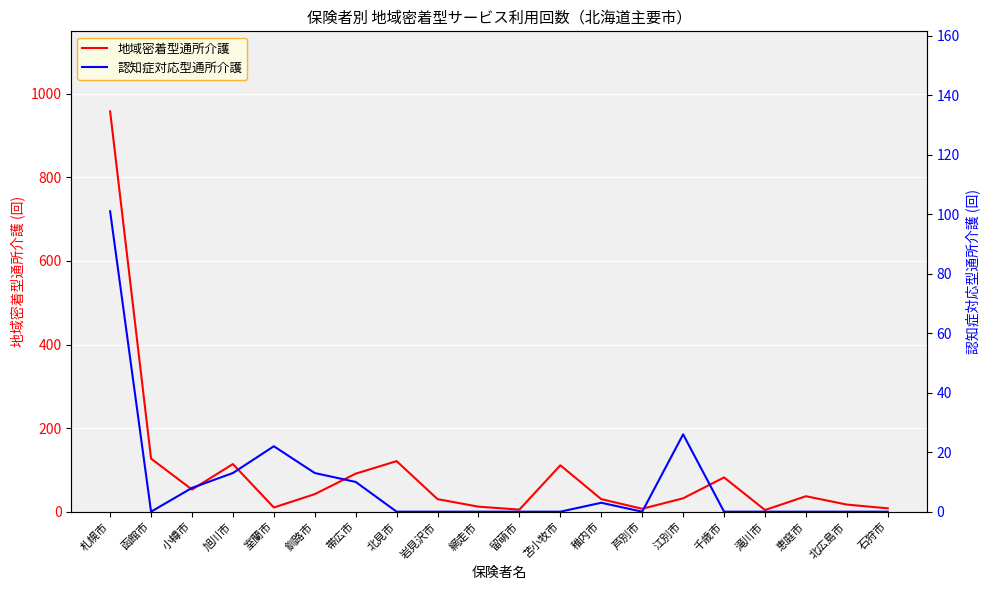

Is the value of 認知症対応型通所介護 at 釧路市 greater than the value of 地域密着型通所介護 at 石狩市?

Yes